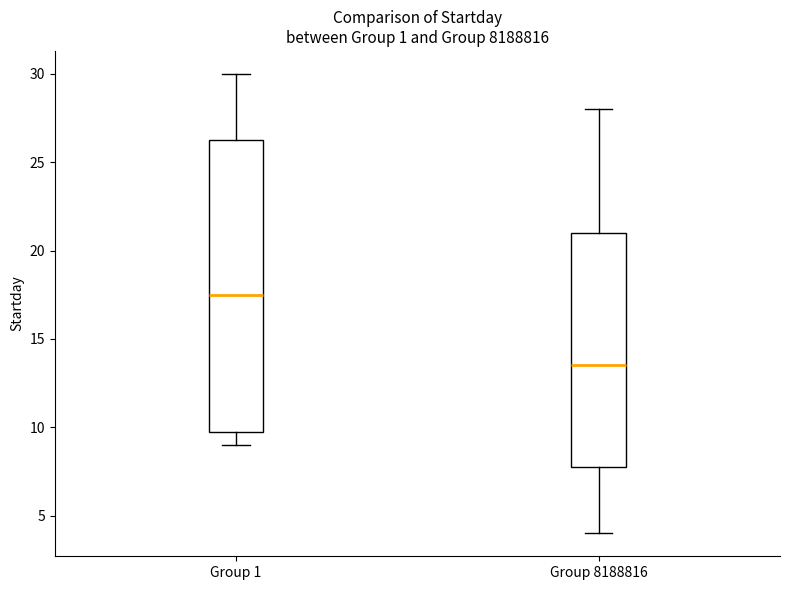

Where does the lower whisker of the box for Group 8188816 end on the y-axis? The values are not printed on the chart, so give them approximately, as read against the axis.

4.0